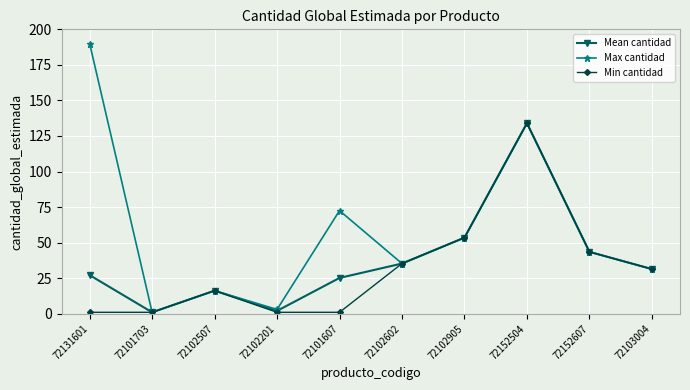

List the labels in order of Max cantidad value, largest first.

72131601, 72152504, 72101607, 72102905, 72152607, 72102602, 72103004, 72102507, 72102201, 72101703